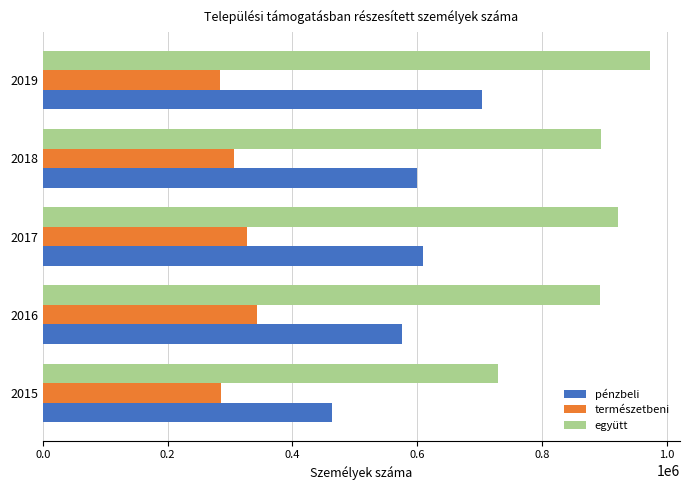

What is the sum of all együtt values?

4412116